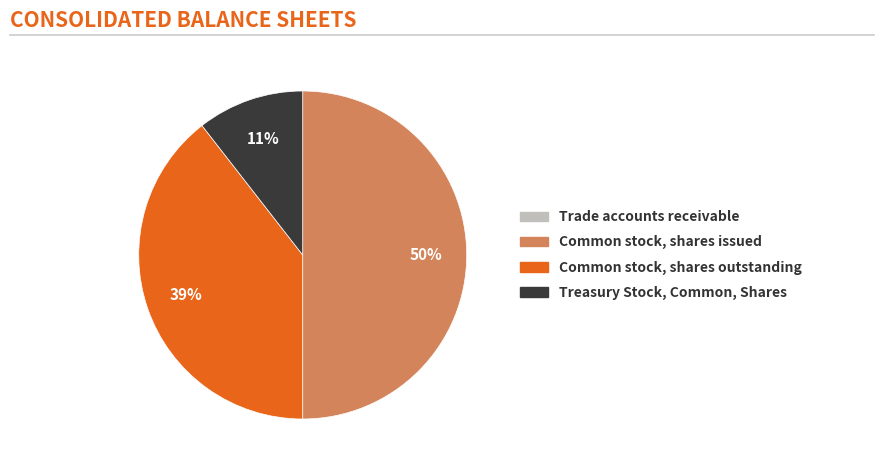

Which has a higher value, Common stock, shares outstanding or Treasury Stock, Common, Shares?

Common stock, shares outstanding